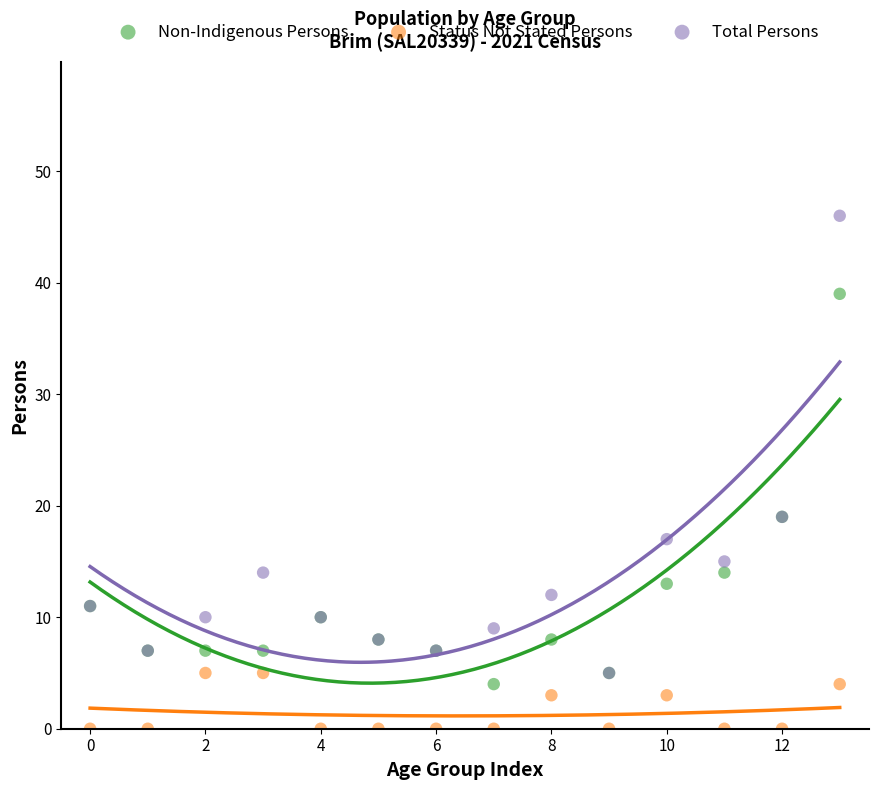

Which series reaches the minimum Y coordinate?

Status Not Stated Persons